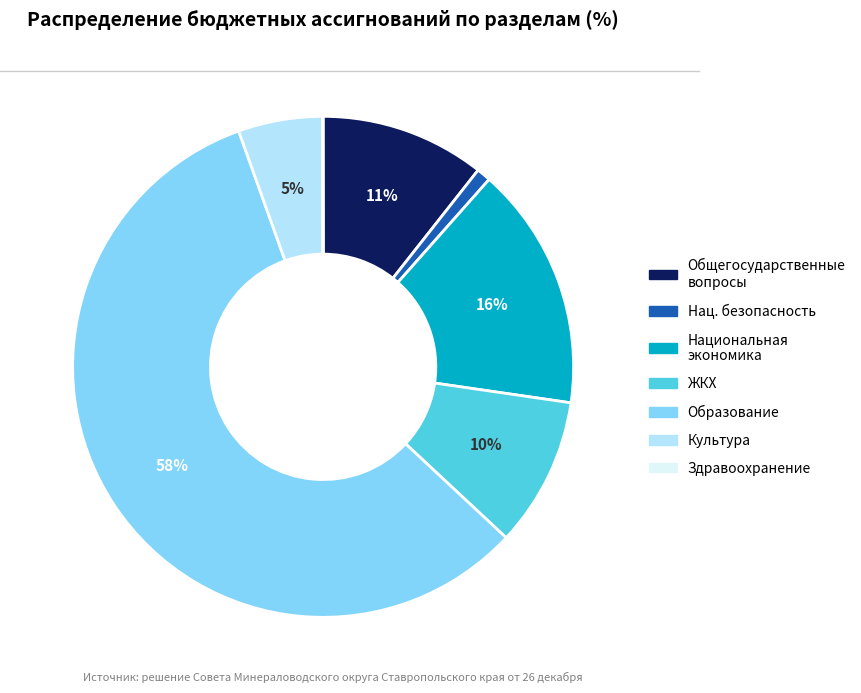

Is there any slice that represents more than half of the pie?

Yes